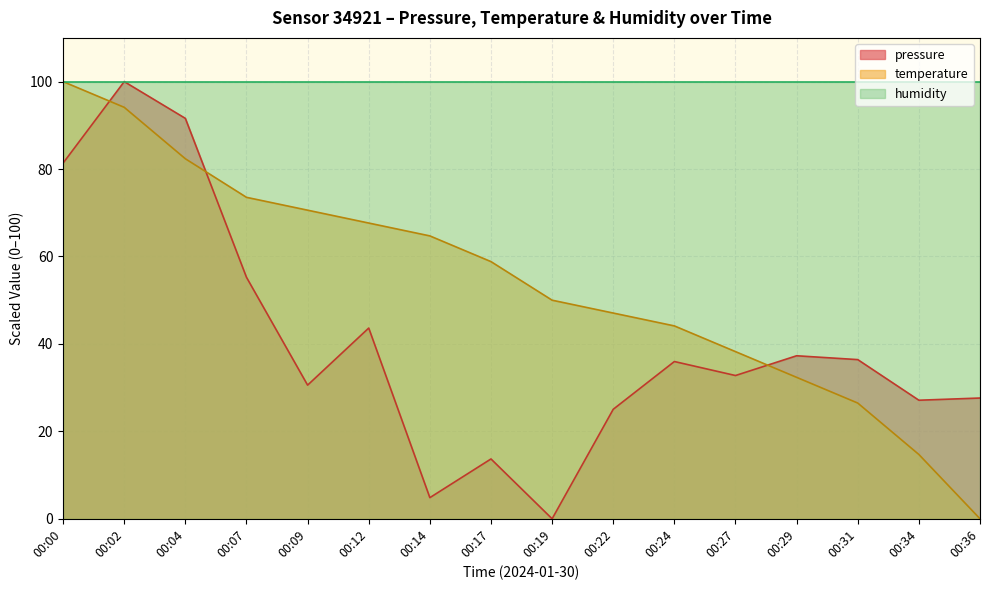

Which series has the largest total across all categories?

humidity